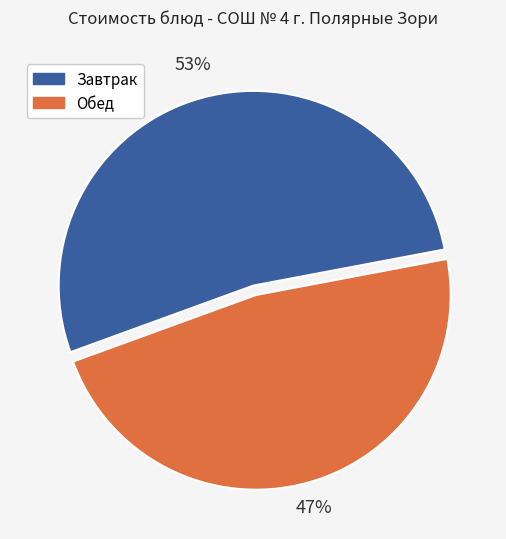

Which slice is the smallest?

Обед